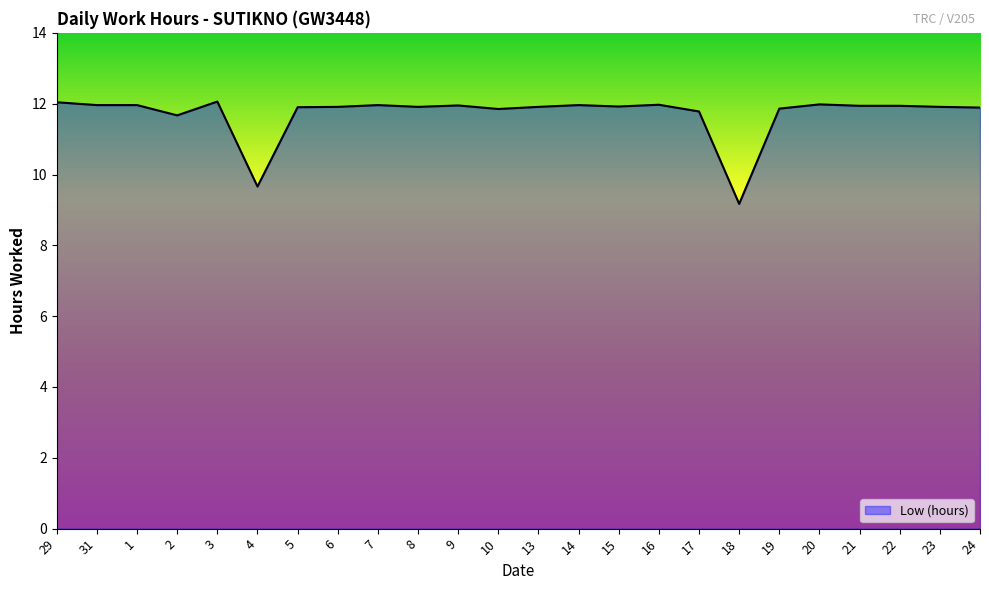

Does the chart display data point markers on the line(s)?

No